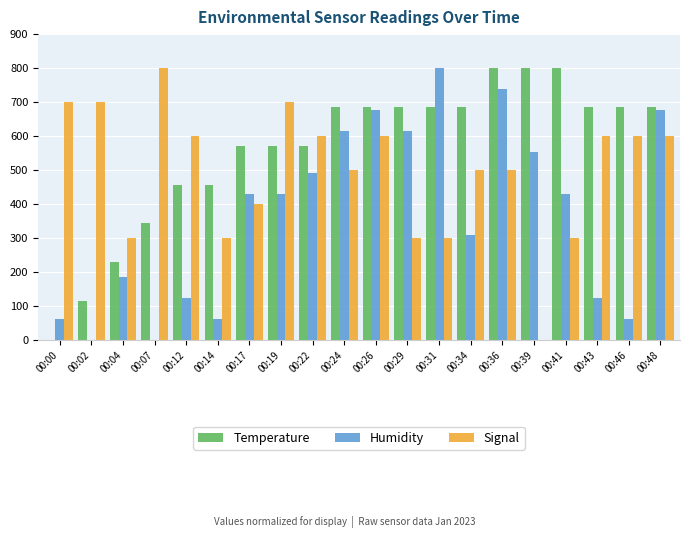

Is the value of Temperature at 00:36 greater than the value of Signal at 00:43?

Yes